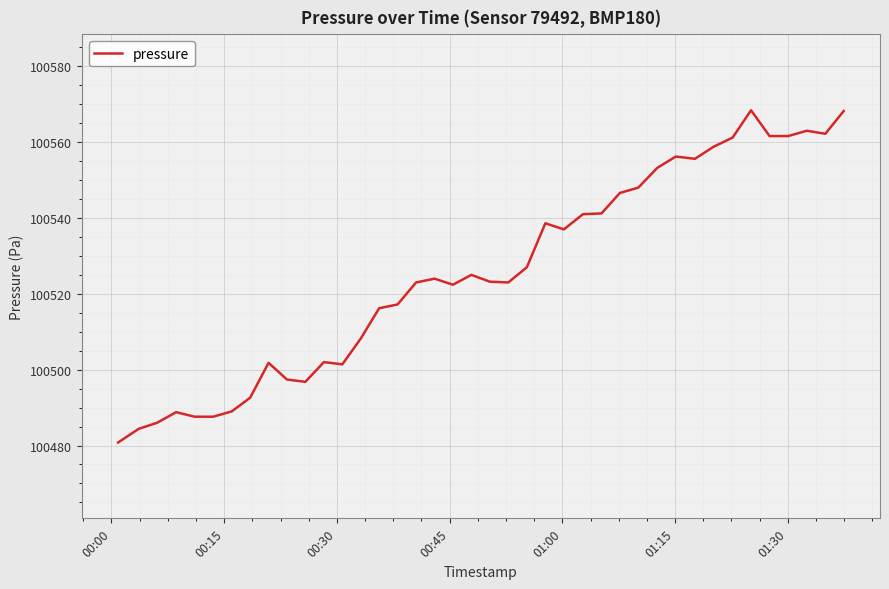

What is the difference between the maximum and minimum values?

87.6